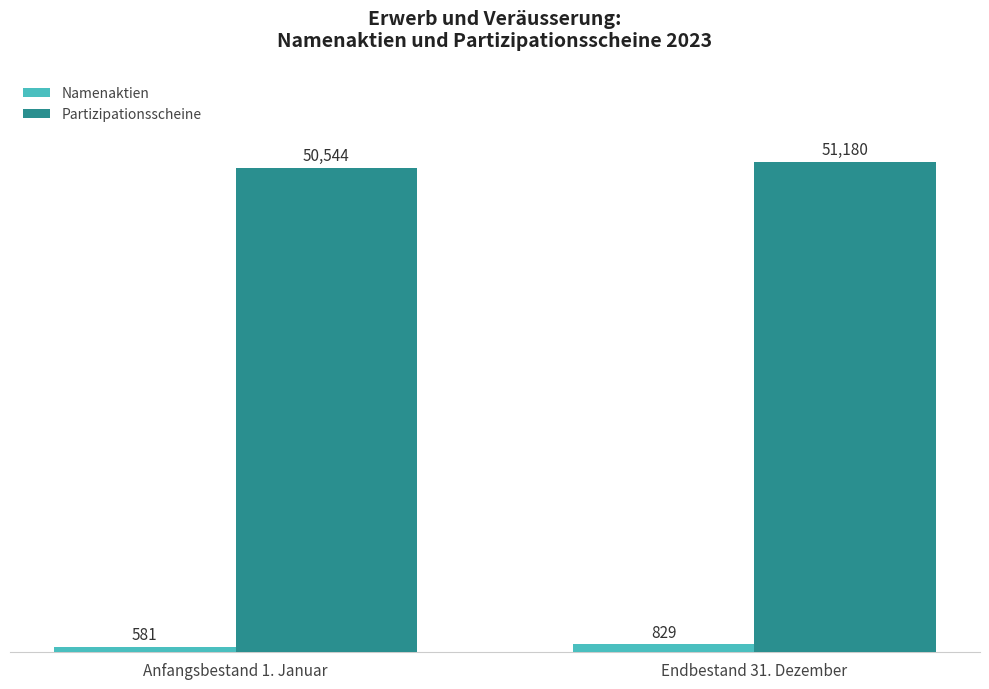

Does the chart contain any negative values?

No